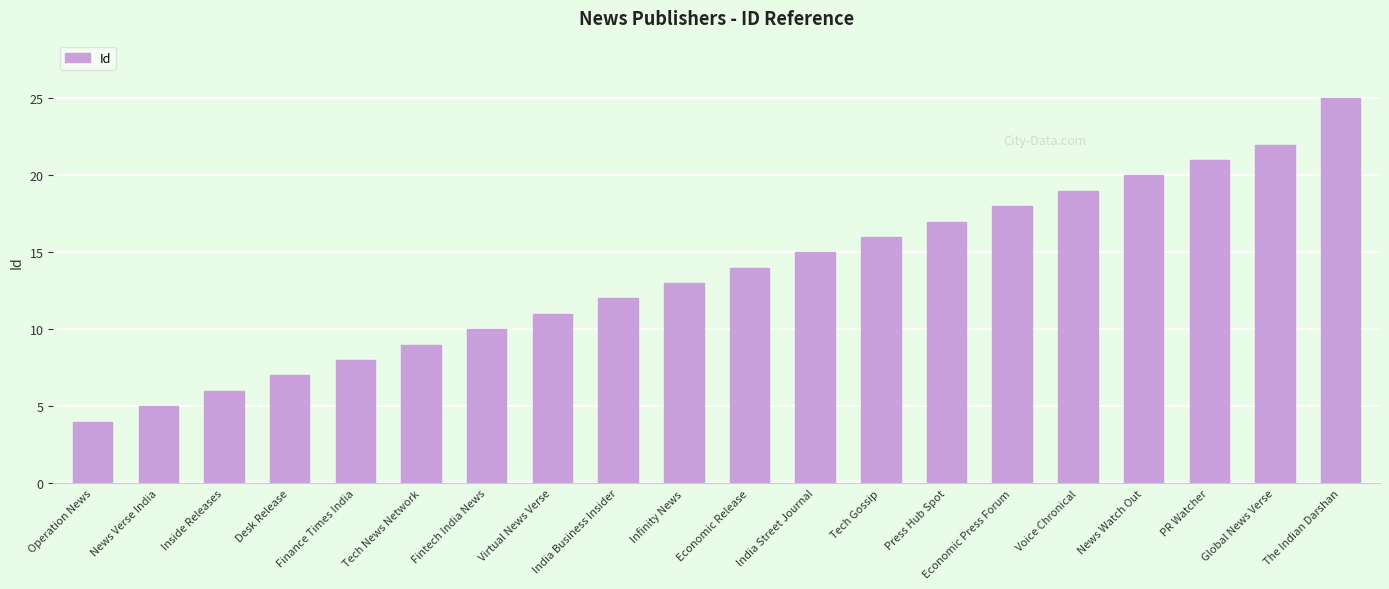

List the labels in order of value, smallest first.

Operation News, News Verse India, Inside Releases, Desk Release, Finance Times India, Tech News Network, Fintech India News, Virtual News Verse, India Business Insider, Infinity News, Economic Release, India Street Journal, Tech Gossip, Press Hub Spot, Economic Press Forum, Voice Chronical, News Watch Out, PR Watcher, Global News Verse, The Indian Darshan